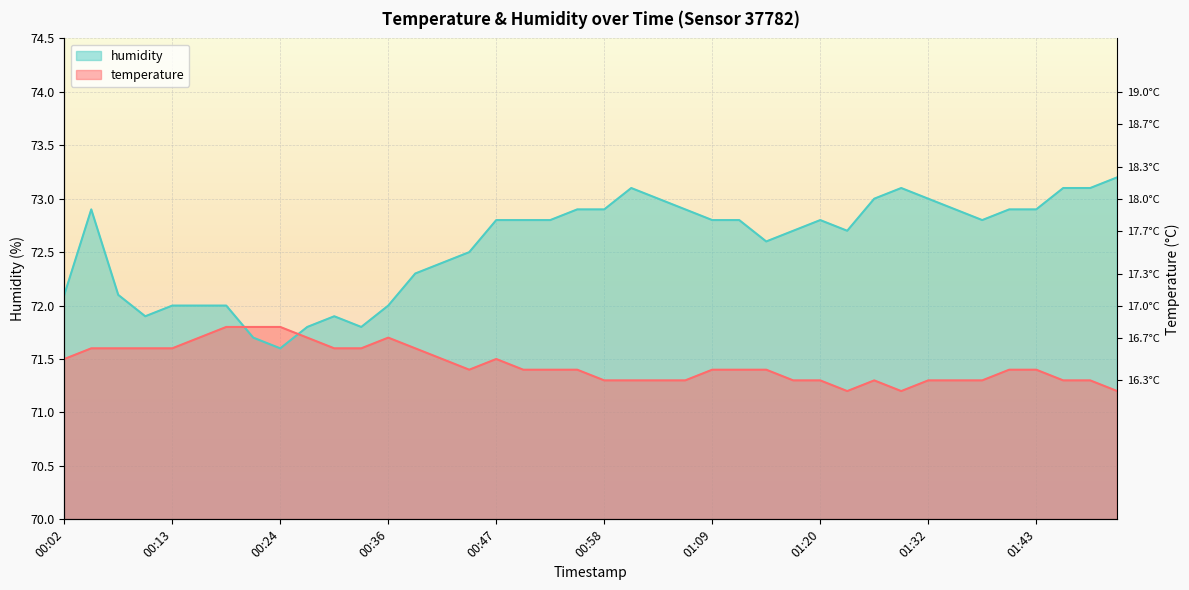

Rank the categories by humidity value from highest to lowest.

01:51, 01:01, 01:29, 01:46, 01:48, 01:04, 01:26, 01:32, 00:05, 00:55, 00:58, 01:06, 01:34, 01:40, 01:43, 00:47, 00:50, 00:52, 01:09, 01:12, 01:20, 01:37, 01:18, 01:23, 01:15, 00:44, 00:41, 00:38, 00:02, 00:08, 00:13, 00:16, 00:19, 00:36, 00:11, 00:30, 00:27, 00:33, 00:22, 00:24